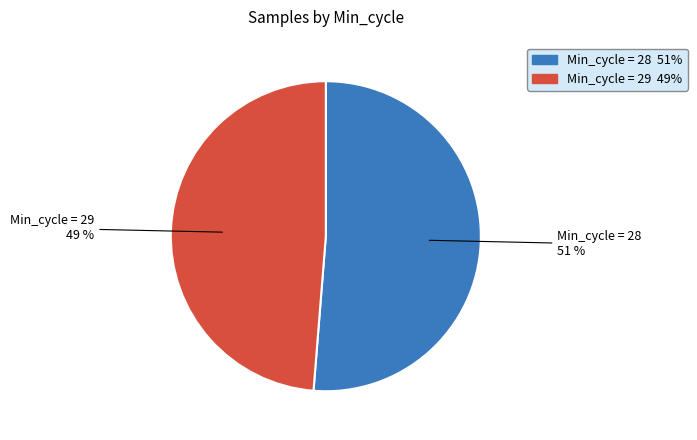

How many segments does this pie chart have?

2